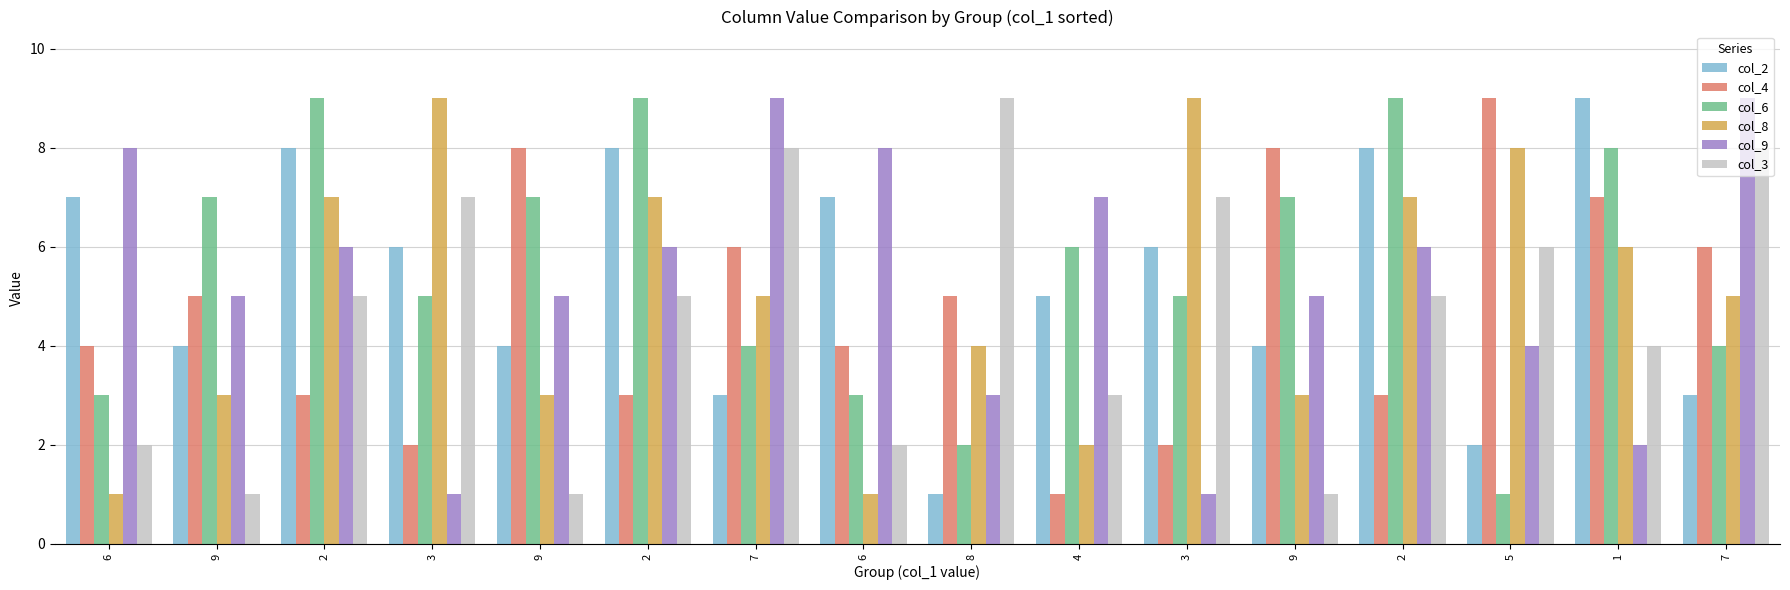

What are all the series names shown in the legend?

col_2, col_4, col_6, col_8, col_9, col_3